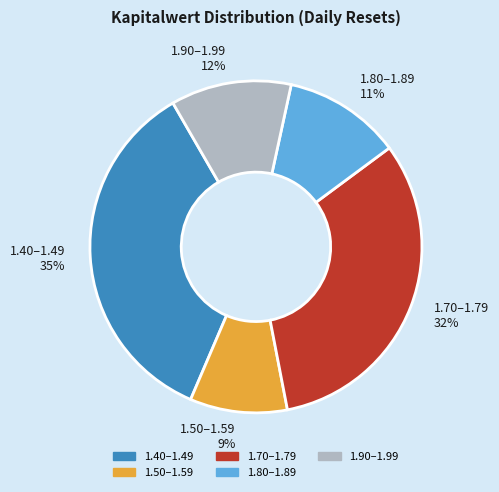

Do 1.40–1.49 and 1.70–1.79 together represent more than half of the pie?

Yes